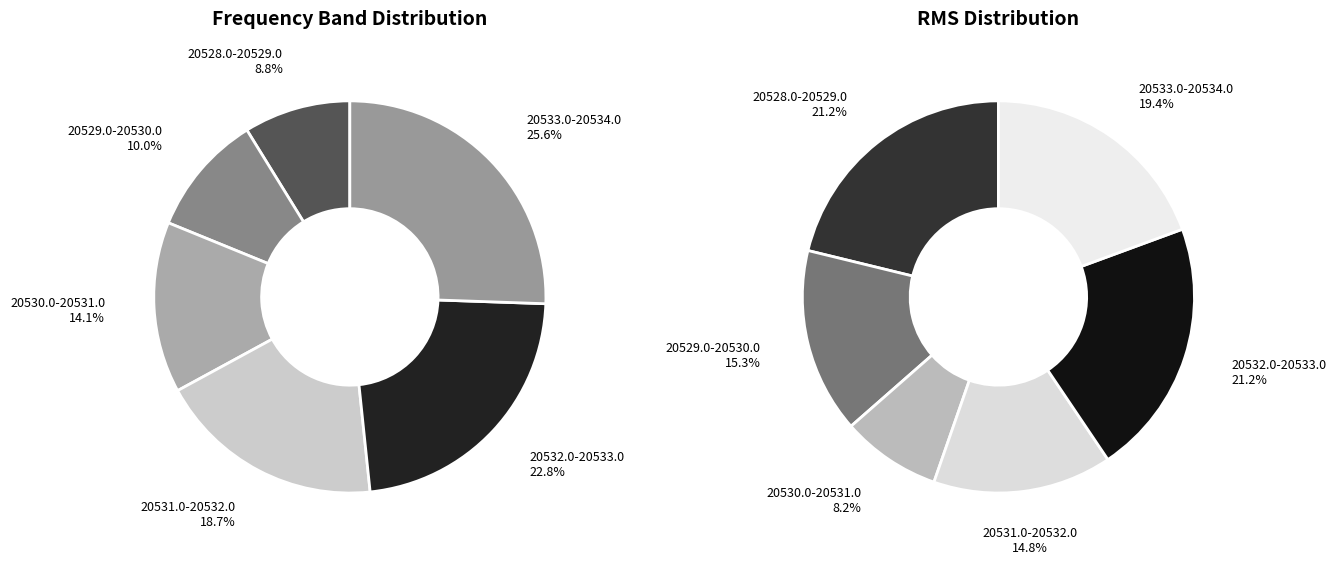

True or false: 20528.25 accounts for 1% of the total.

False